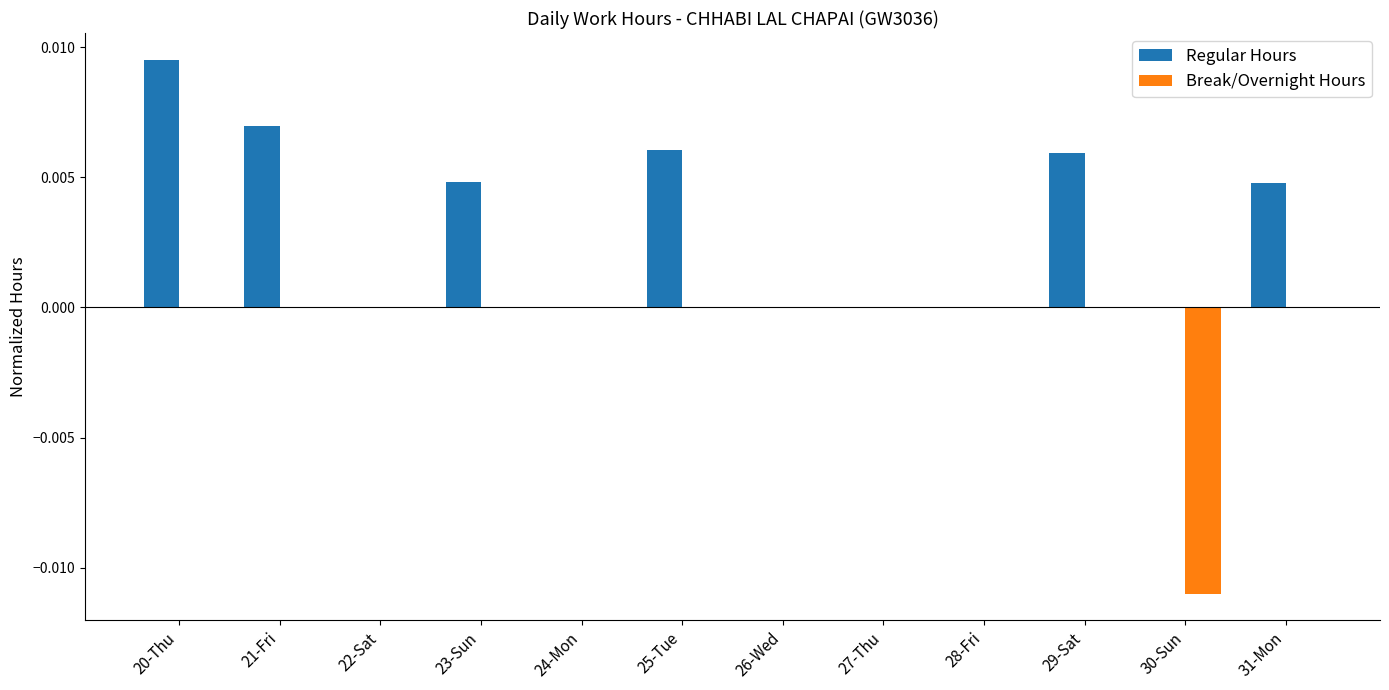

At which label does Regular Hours reach its peak?

20-Thu